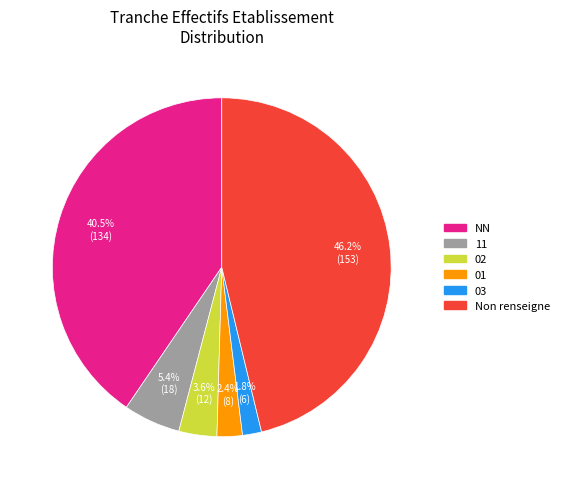

Is there a majority slice in this chart?

No